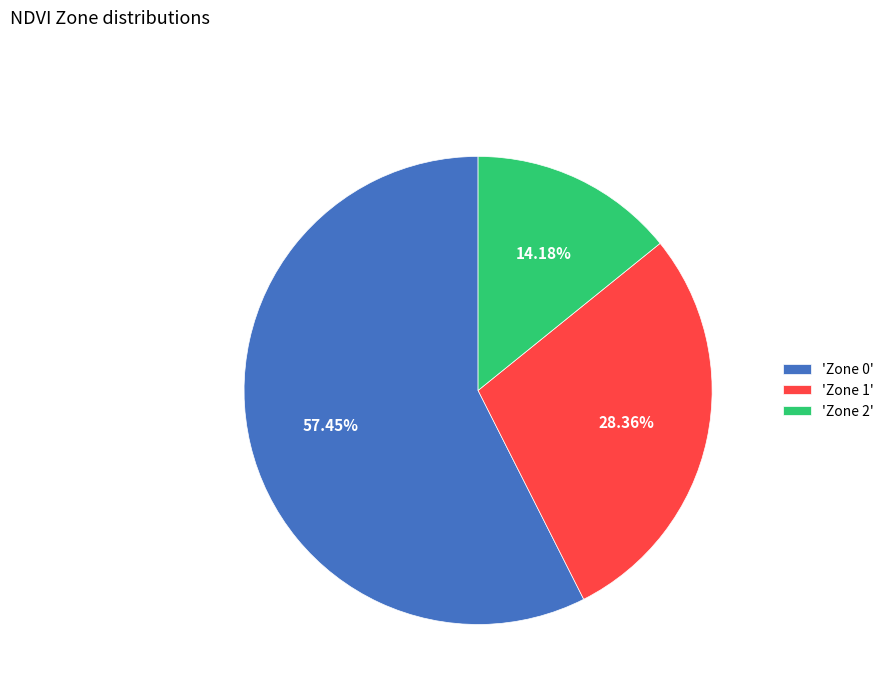

How many slices are in this pie chart?

3